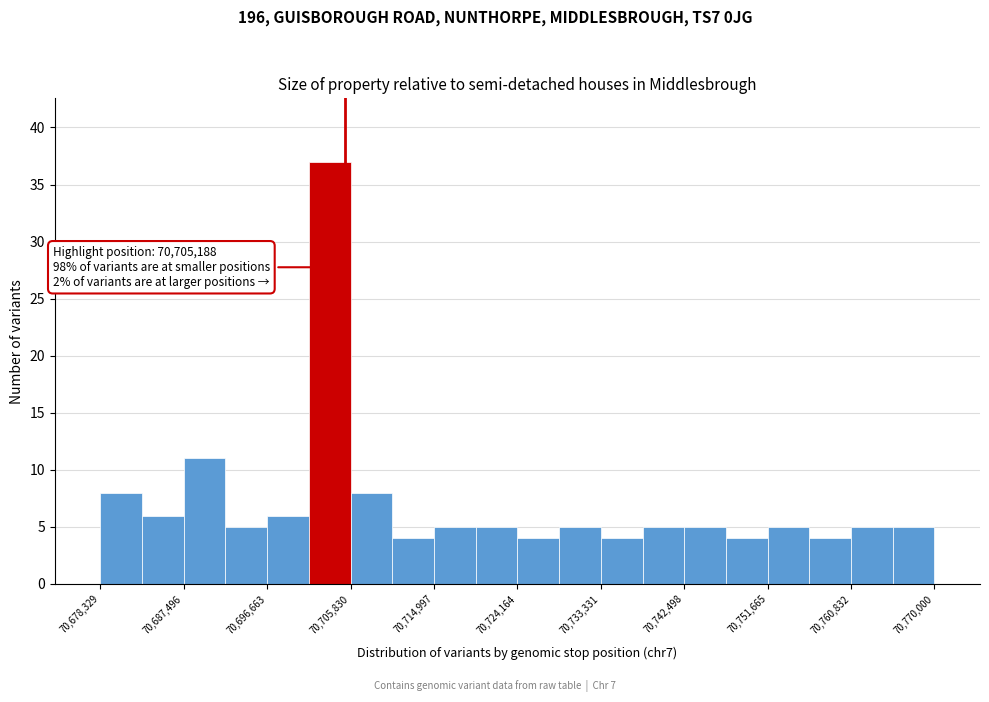

Which range on the x-axis has the tallest bar?

70701000 to 70706000